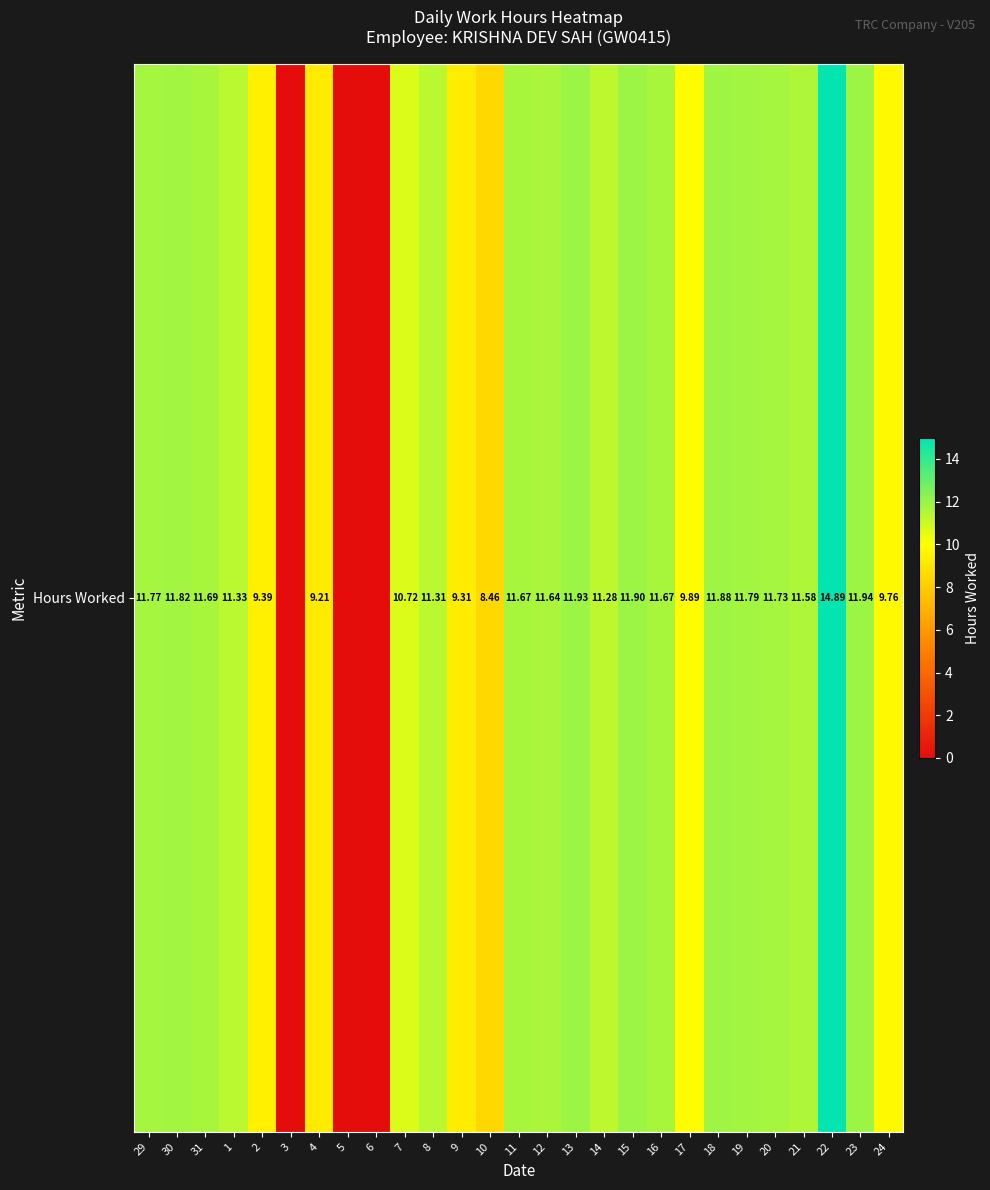

List the labels in order of value, smallest first.

3, 5, 6, 10, 4, 9, 2, 24, 17, 7, 14, 8, 1, 21, 12, 11, 16, 31, 20, 29, 19, 30, 18, 15, 13, 23, 22